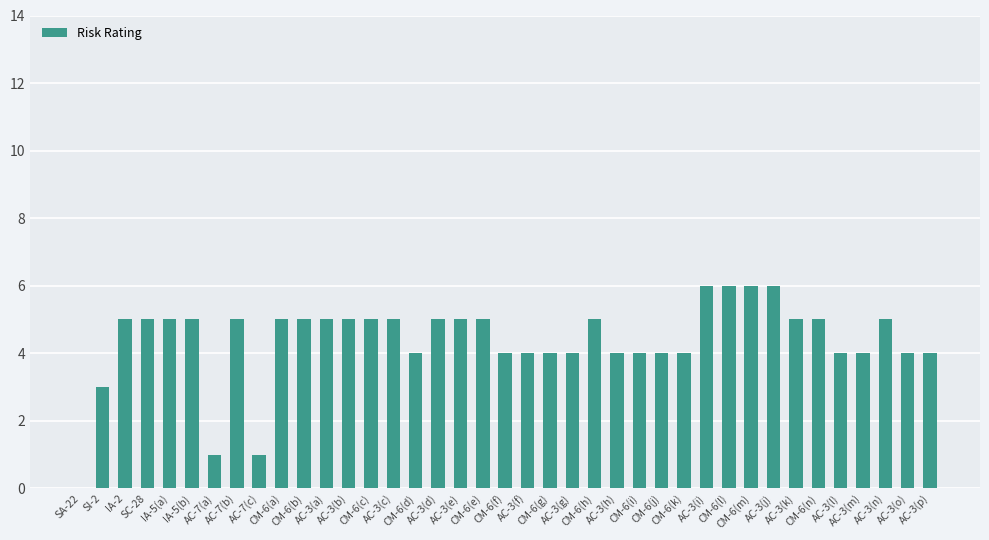

Reading right to left, what are all the values shown in this chart?

AC-3(p)=4	AC-3(o)=4	AC-3(n)=5	AC-3(m)=4	AC-3(l)=4	CM-6(n)=5	AC-3(k)=5	AC-3(j)=6	CM-6(m)=6	CM-6(l)=6	AC-3(i)=6	CM-6(k)=4	CM-6(j)=4	CM-6(i)=4	AC-3(h)=4	CM-6(h)=5	AC-3(g)=4	CM-6(g)=4	AC-3(f)=4	CM-6(f)=4	CM-6(e)=5	AC-3(e)=5	AC-3(d)=5	CM-6(d)=4	AC-3(c)=5	CM-6(c)=5	AC-3(b)=5	AC-3(a)=5	CM-6(b)=5	CM-6(a)=5	AC-7(c)=1	AC-7(b)=5	AC-7(a)=1	IA-5(b)=5	IA-5(a)=5	SC-28=5	IA-2=5	SI-2=3	SA-22=0